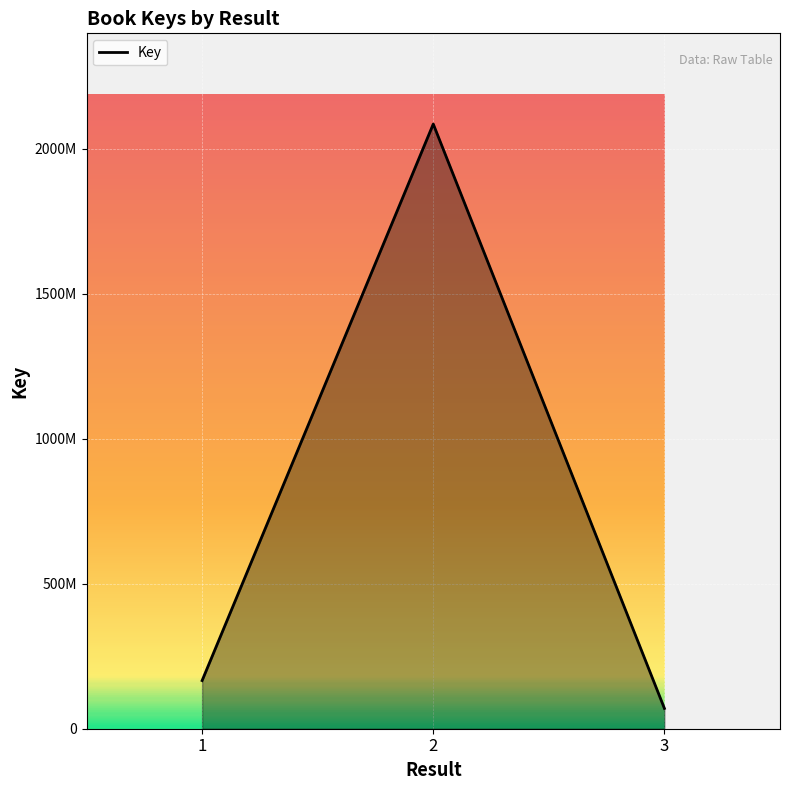

Reading left to right, list all the values displayed in this chart.

1=166023354	2=2084814472	3=69994911